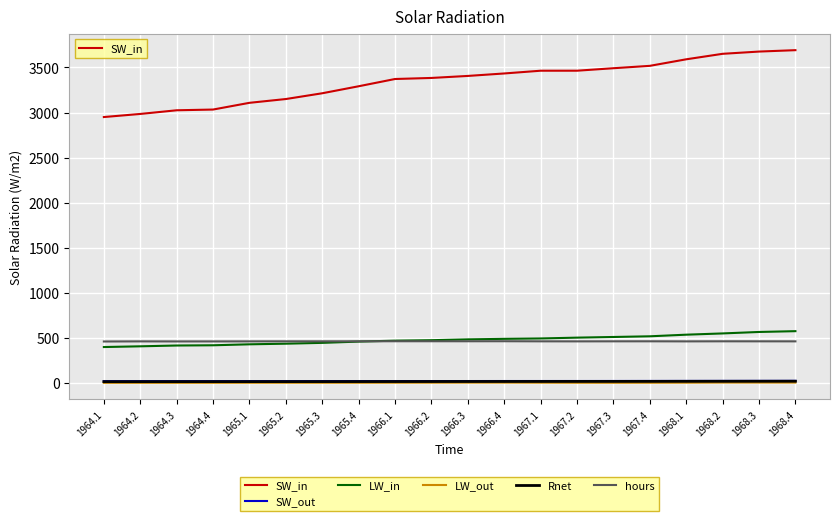

Which series has the largest total across all categories?

SW_in